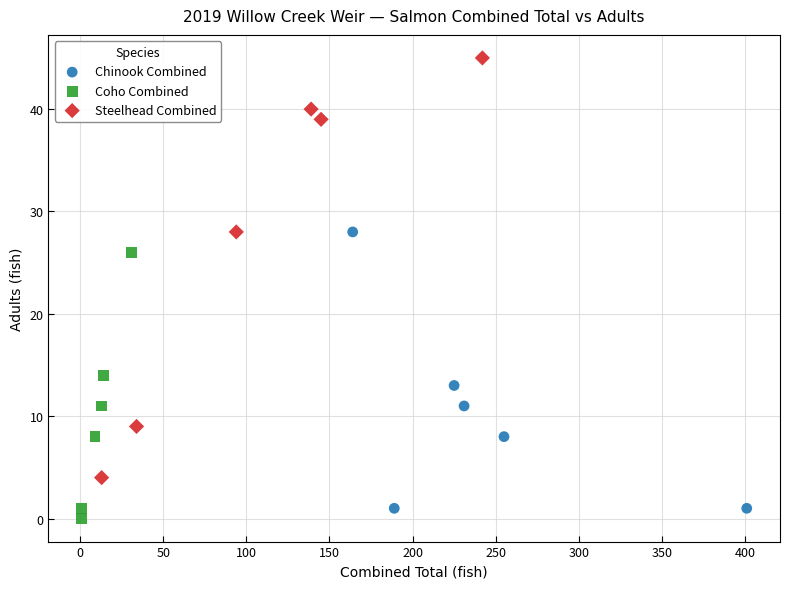

Which series has the widest spread of Y values?

Steelhead Combined